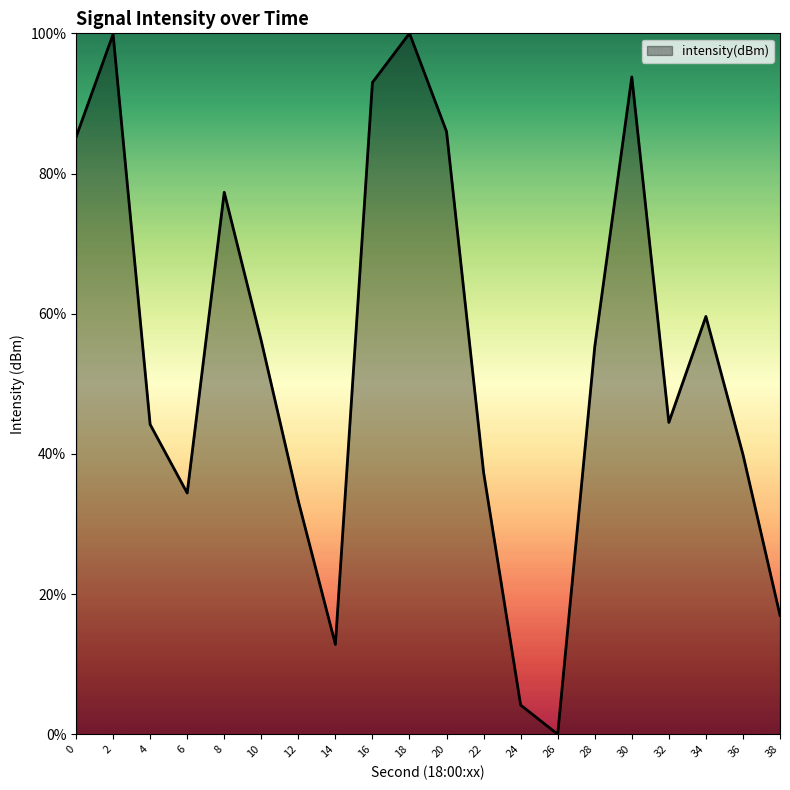

Count the number of categories in the chart.

20